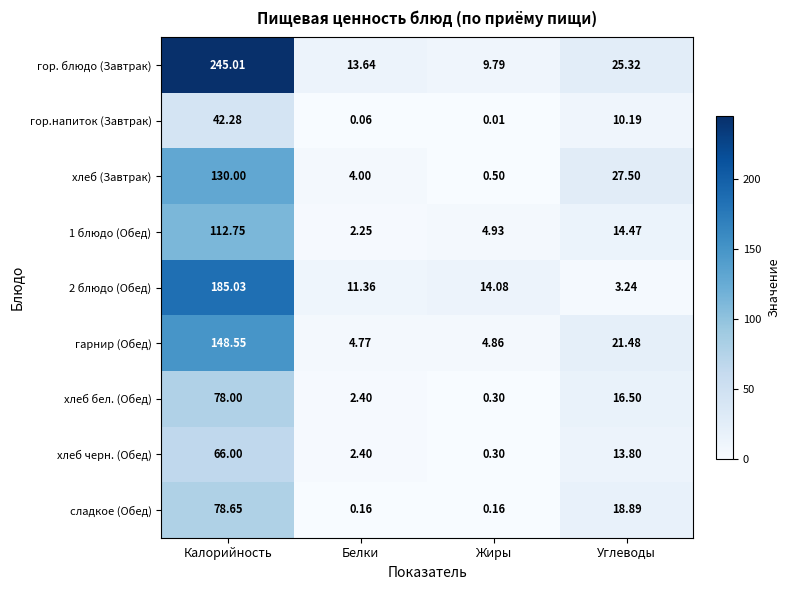

Where is хлеб (Завтрак) nearest to the value 65?

Углеводы